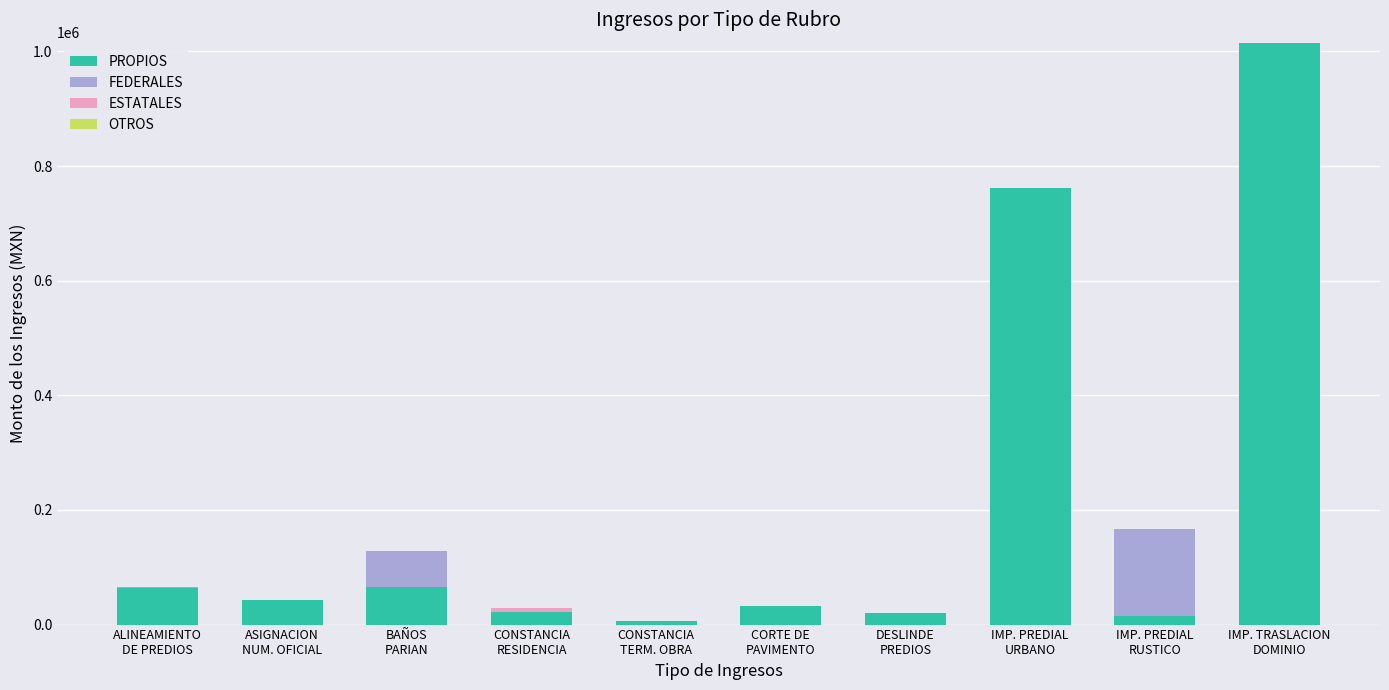

What is the highest value of the PROPIOS series?

1015159.2